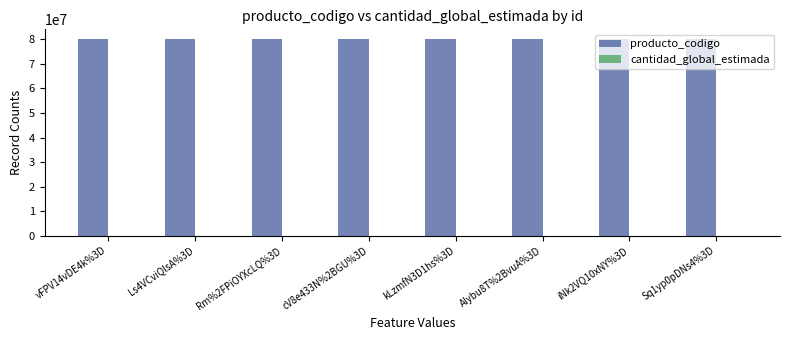

What is the maximum value shown in the chart?

80101601